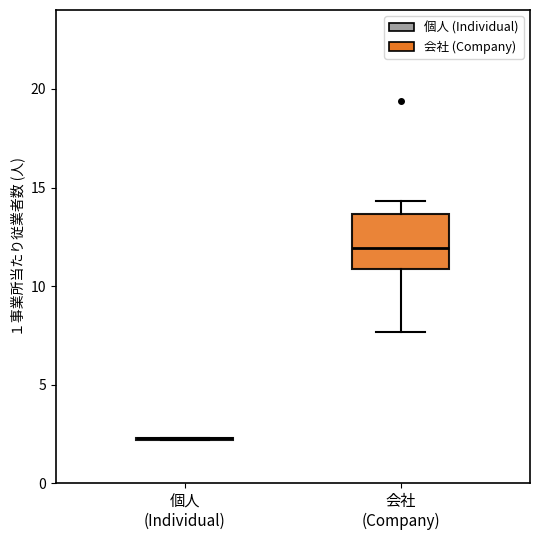

Which box is the tallest, from its lower edge to its upper edge?

会社 (Company)